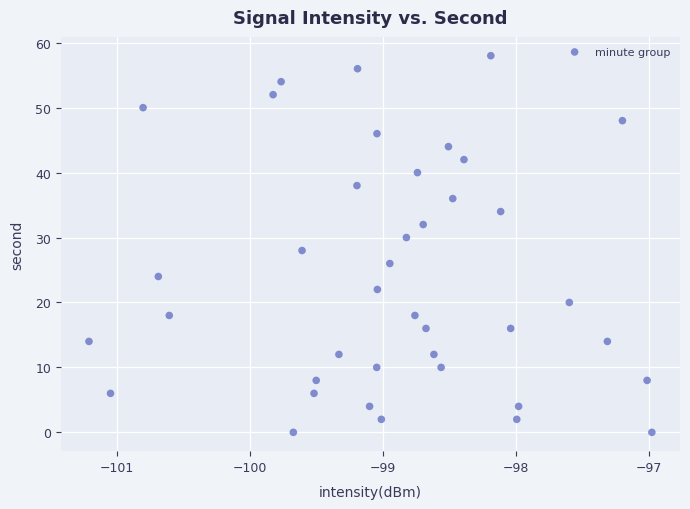

What is the range of Y values (max minus min)?

58